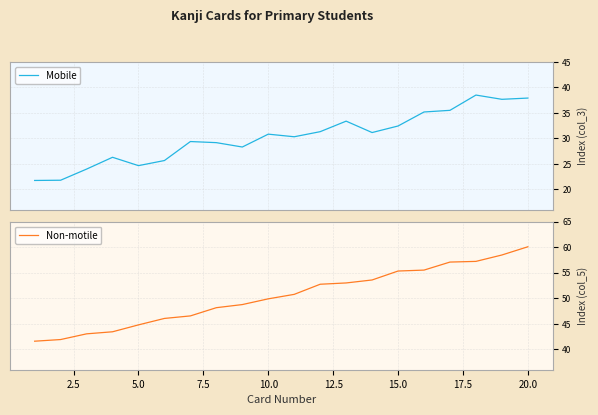

The value of Non-motile at 5.0 is 26.0. True or false?

False